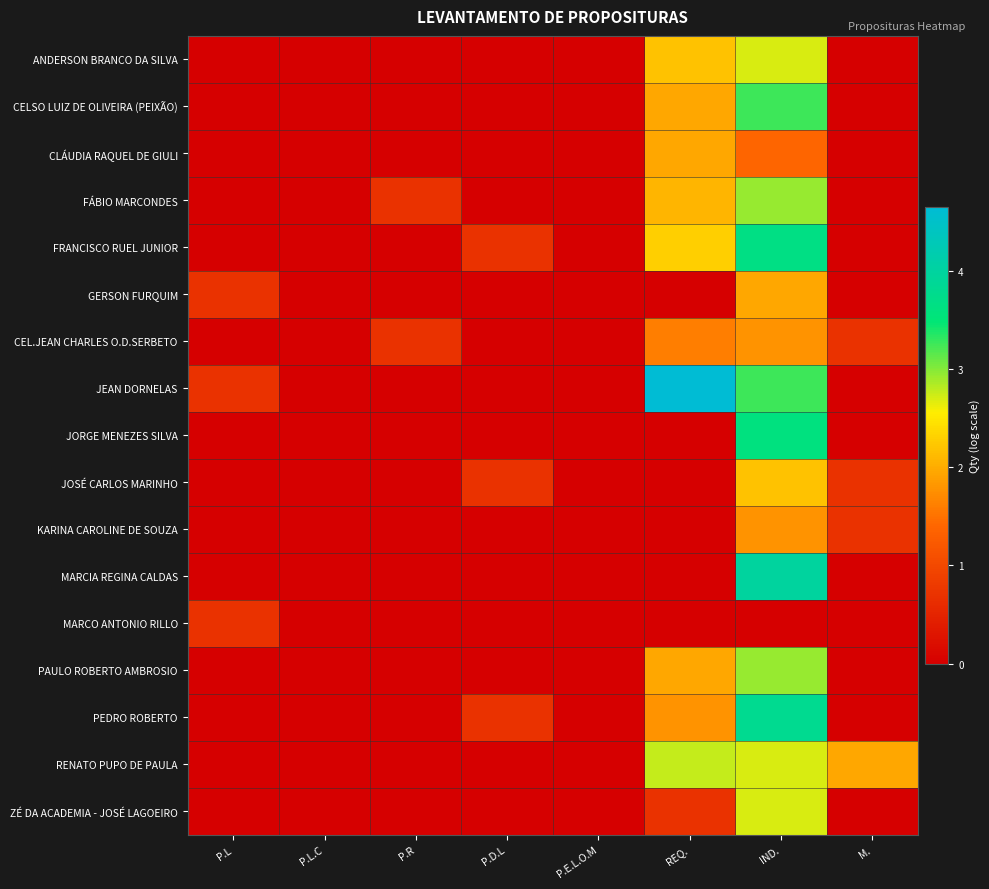

At how many categories does at least one series exceed 3?

2